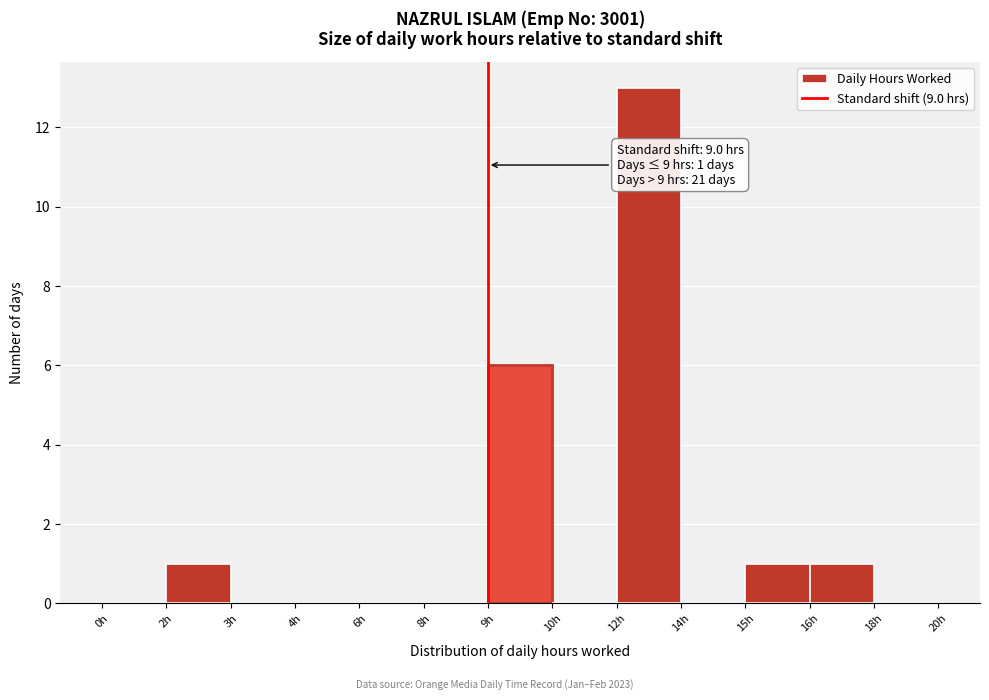

Reading left to right, list all the values displayed in this chart.

0h=0	2h=1	3h=0	4h=0	6h=0	8h=0	9h=6	10h=0	12h=13	14h=0	15h=1	16h=1	18h=0